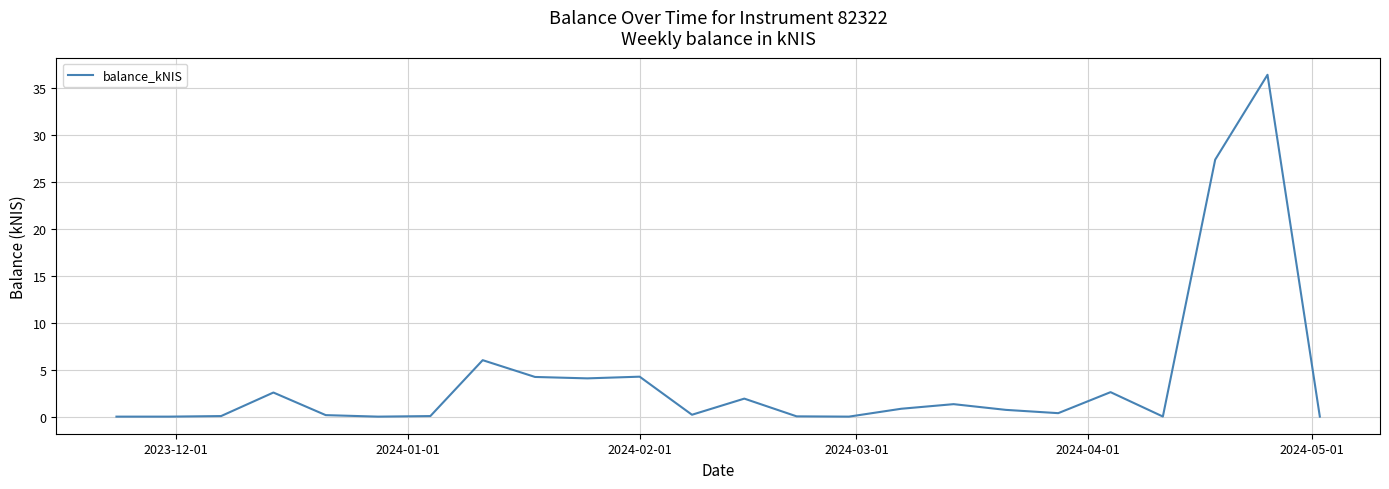

What is the maximum value shown in the chart?

36.5